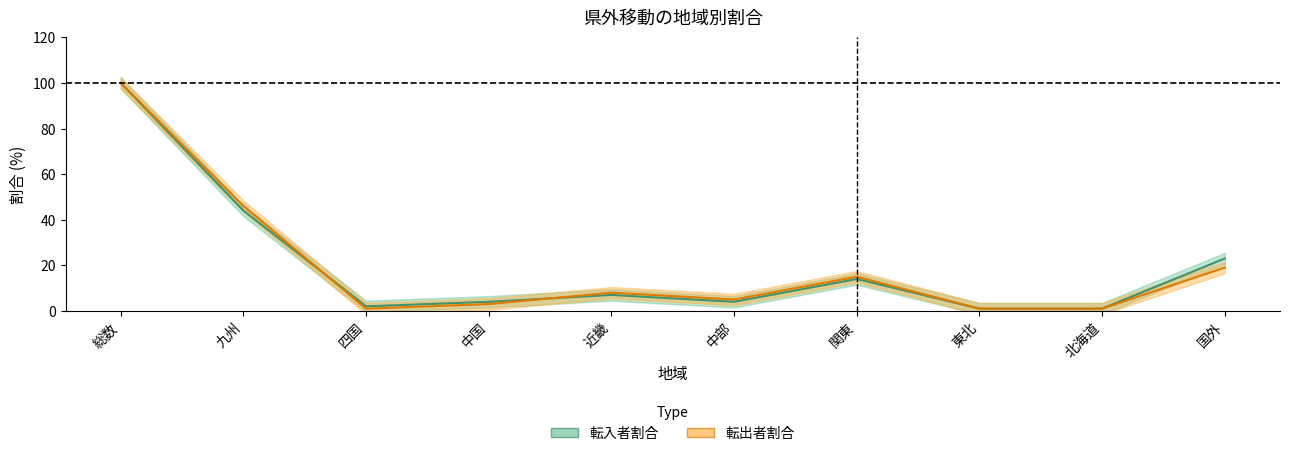

What is the difference between the maximum and minimum values in the 転入者割合 series?

99